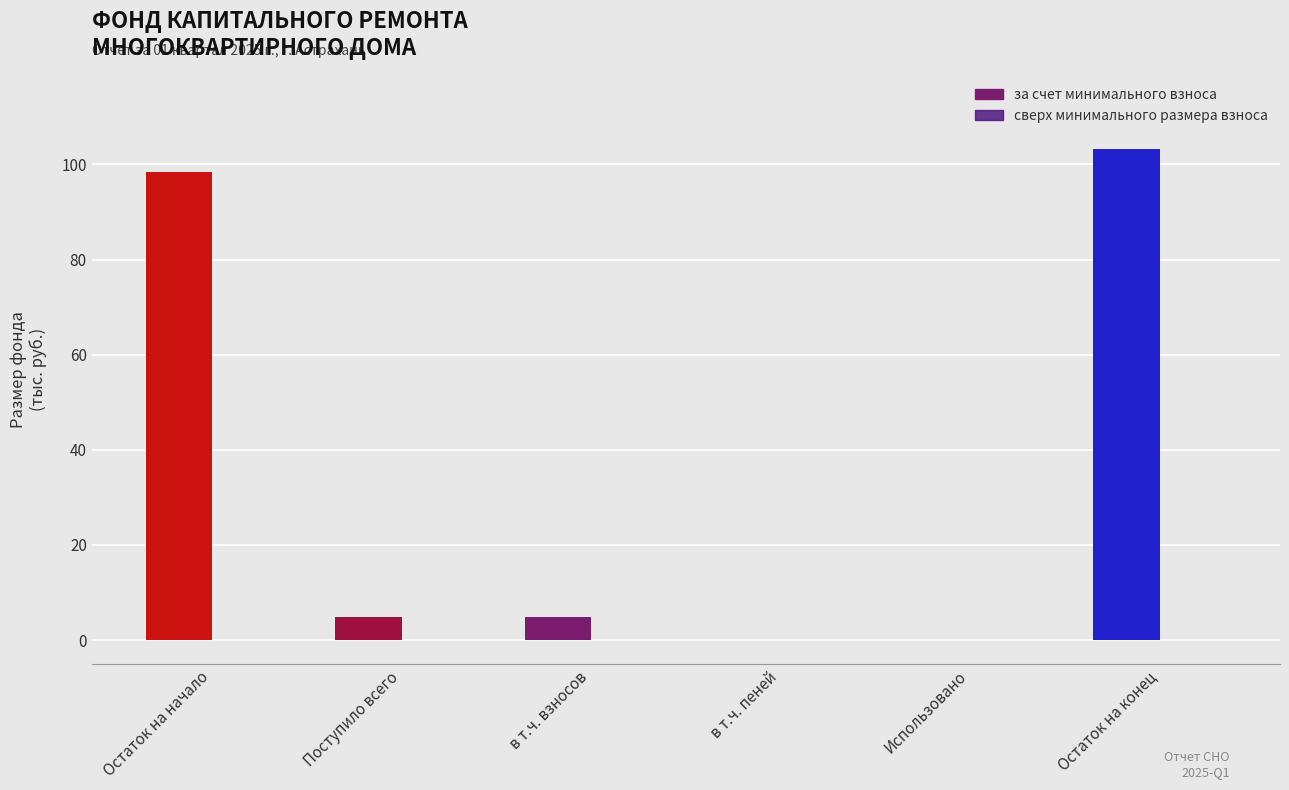

What is the sum of all values?

211.3